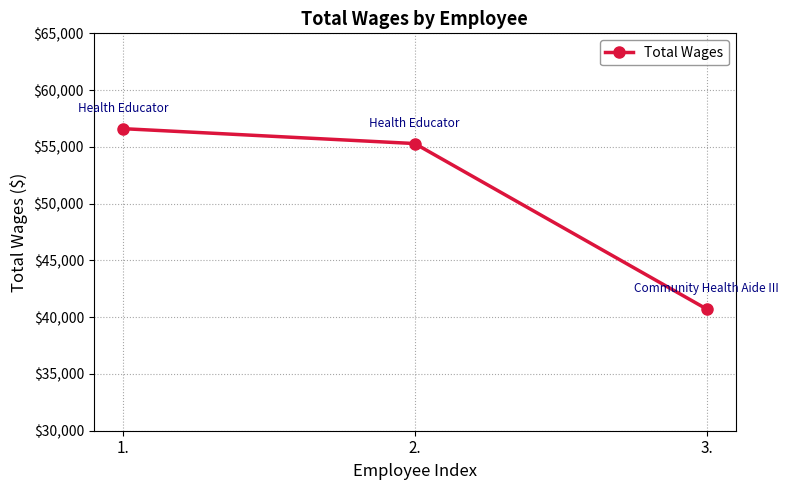

What is the value of the 1st point from the left?

56605